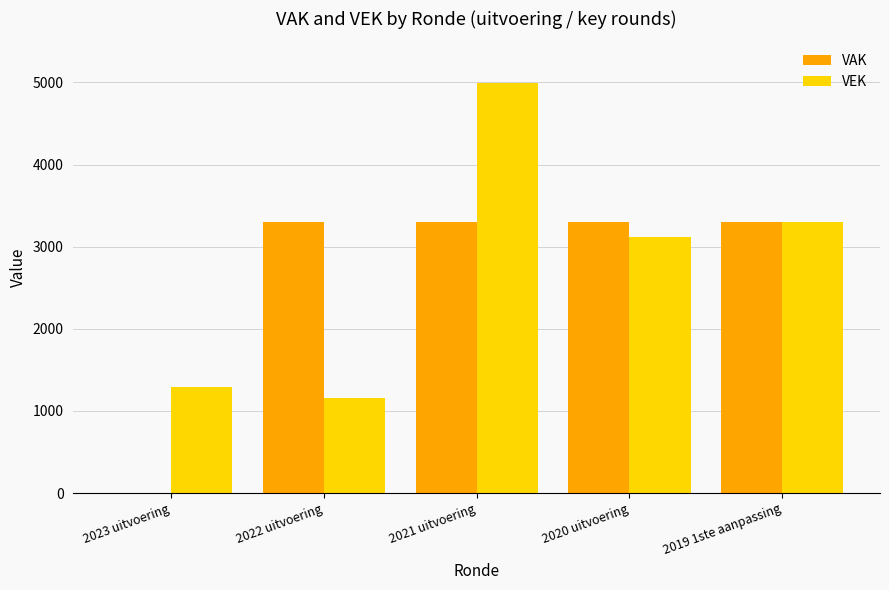

What are all the series names shown in the legend?

VAK, VEK